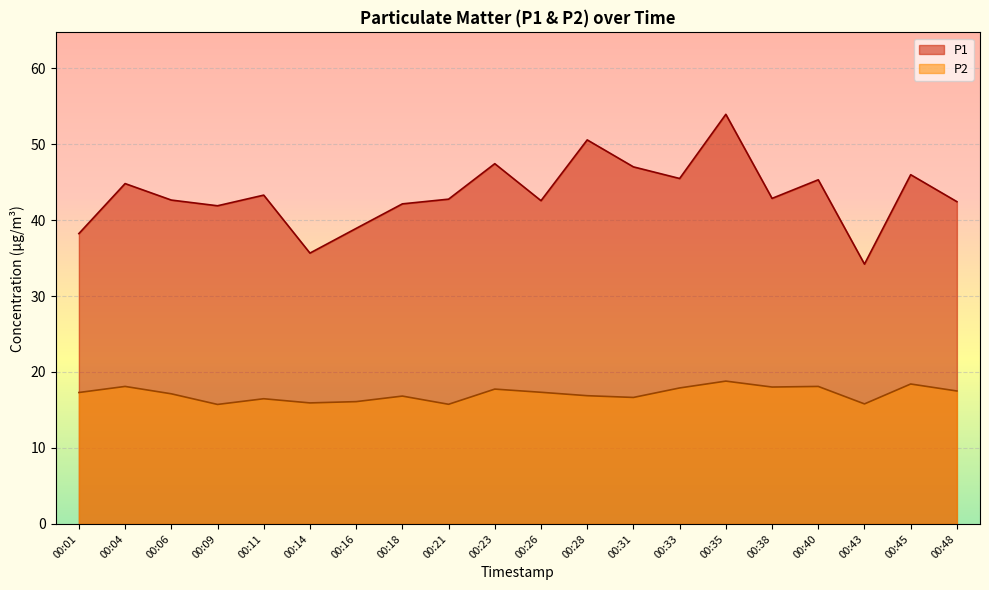

What is the average value of the P1 series?

43.4